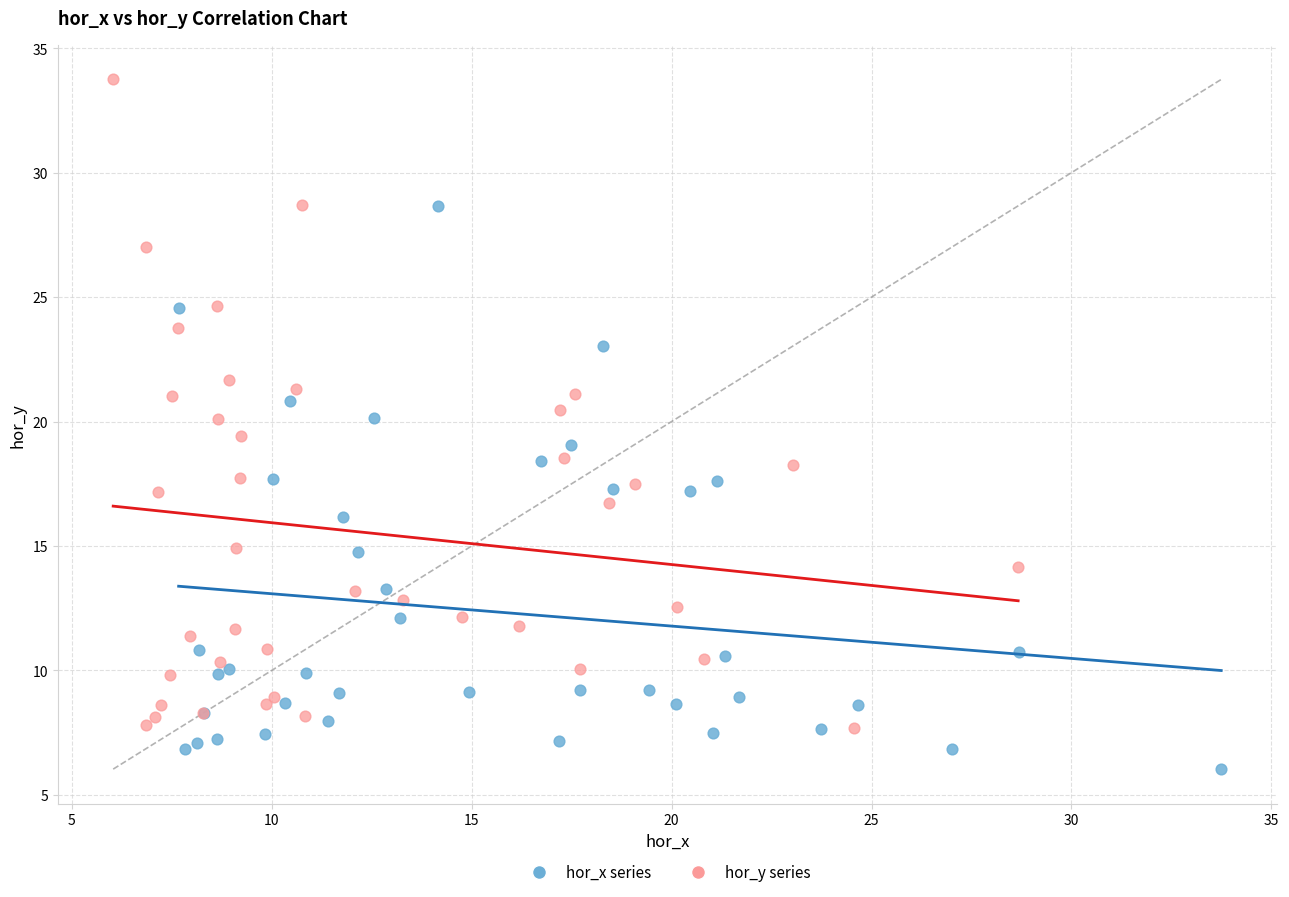

Which series has the largest Y range (max minus min)?

hor_y series